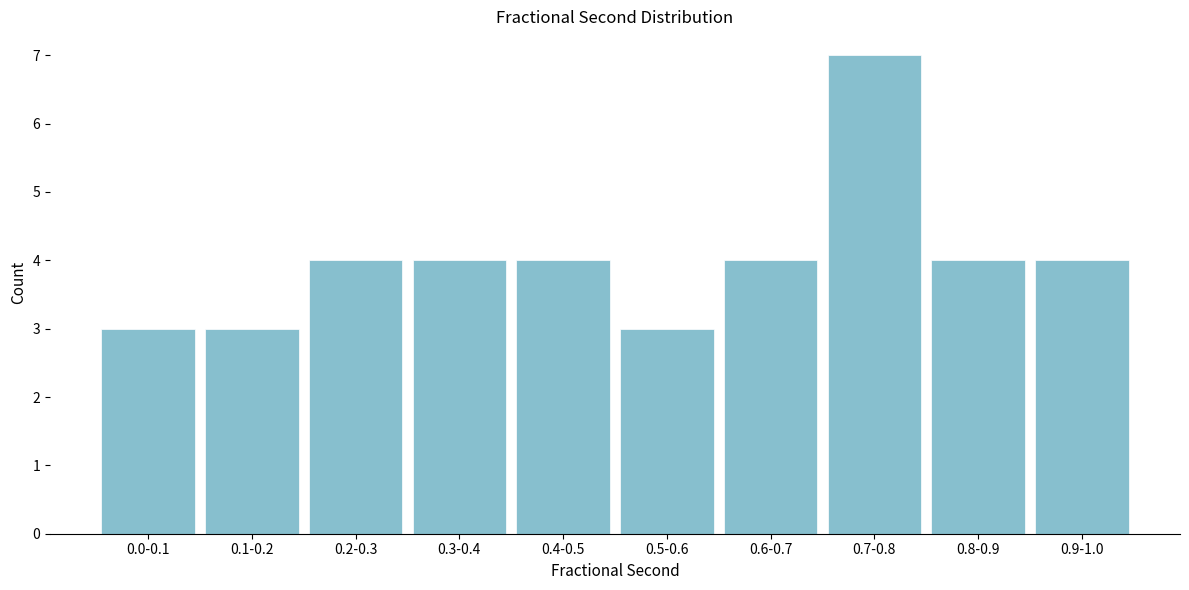

Reading left to right, list all the values displayed in this chart.

3	3	4	4	4	3	4	7	4	4